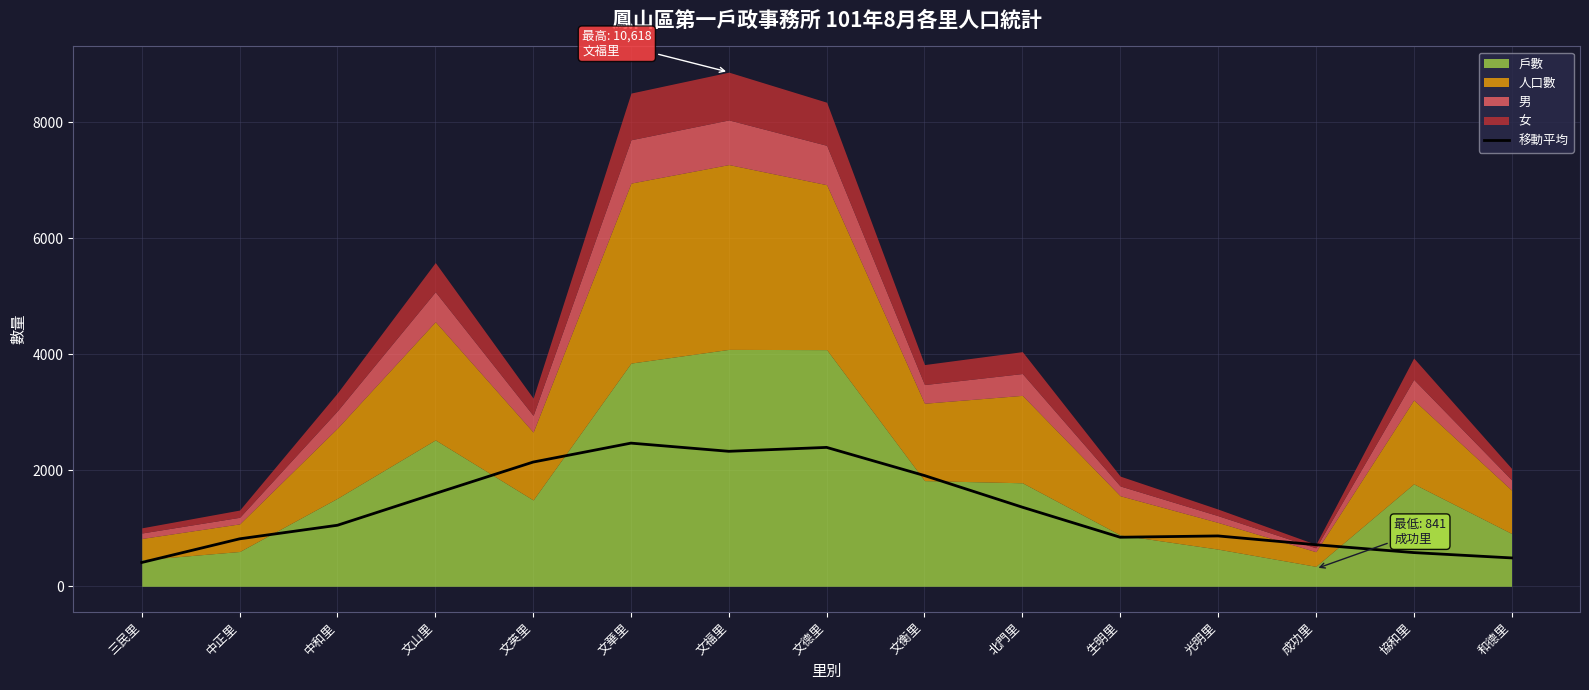

Where is the first local maximum?

文華里